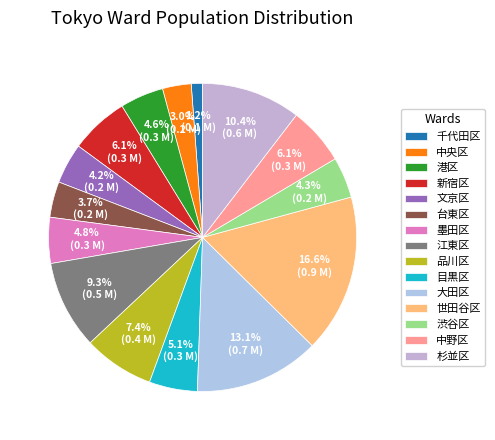

Does 新宿区 represent more than half of the total?

No